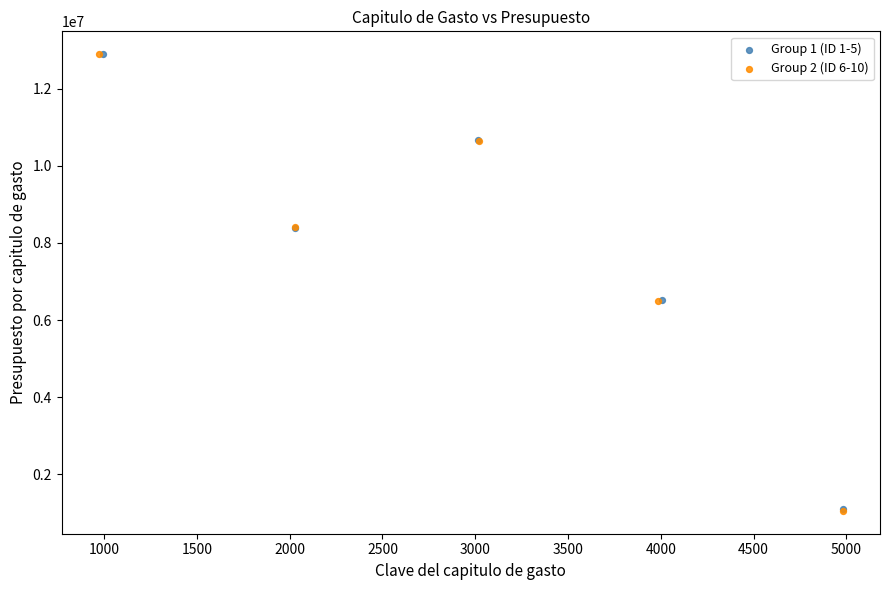

Which series has the largest Y range (max minus min)?

Group 2 (ID 6-10)